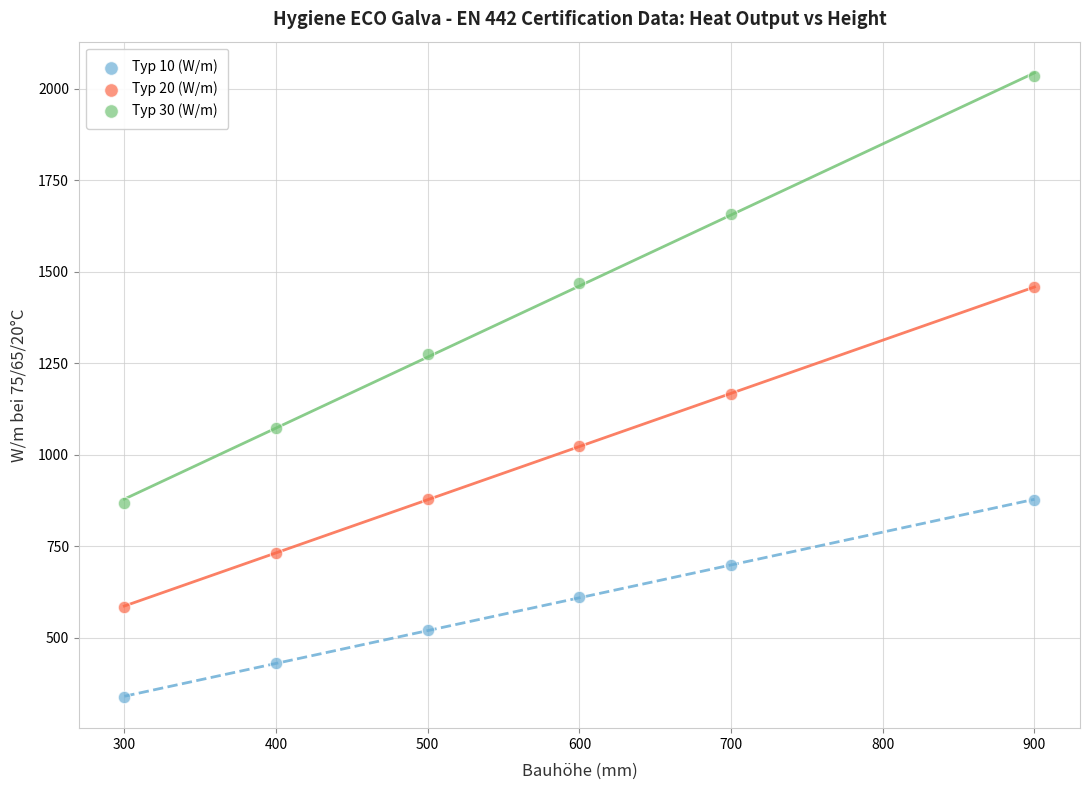

Which series contains the highest Y value?

Typ 30 (W/m)